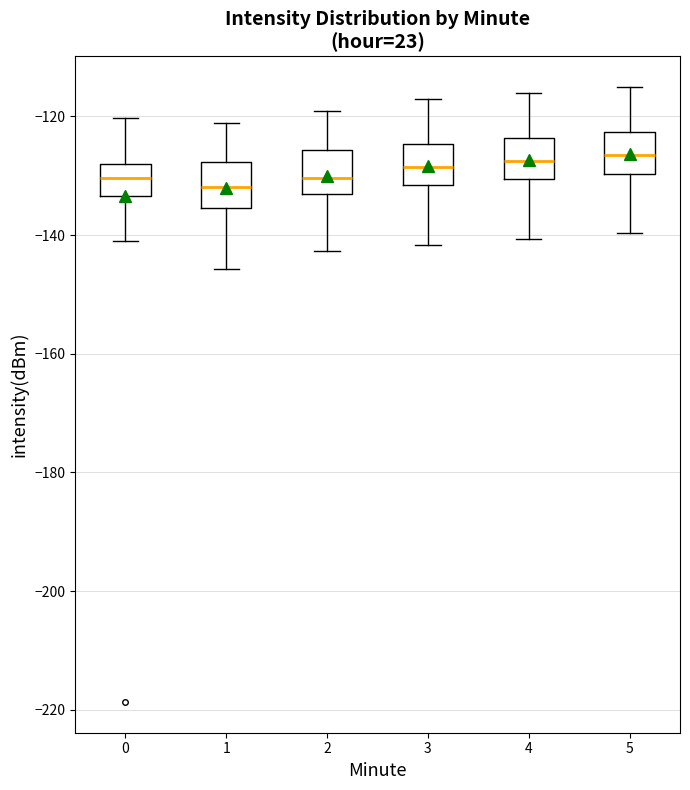

Reading left to right, transcribe this box plot: for each box, give where its median line is, the range the box spans, and where its two whiskers end, as read against the y-axis. The values are not printed on the chart, so give them approximately, as read against the axis.

0: median -130, box -134 to -128, whiskers -142 to -120
1: median -132, box -136 to -128, whiskers -146 to -122
2: median -130, box -134 to -126, whiskers -142 to -120
3: median -128, box -132 to -124, whiskers -142 to -118
4: median -128, box -130 to -124, whiskers -140 to -116
5: median -126, box -130 to -122, whiskers -140 to -116